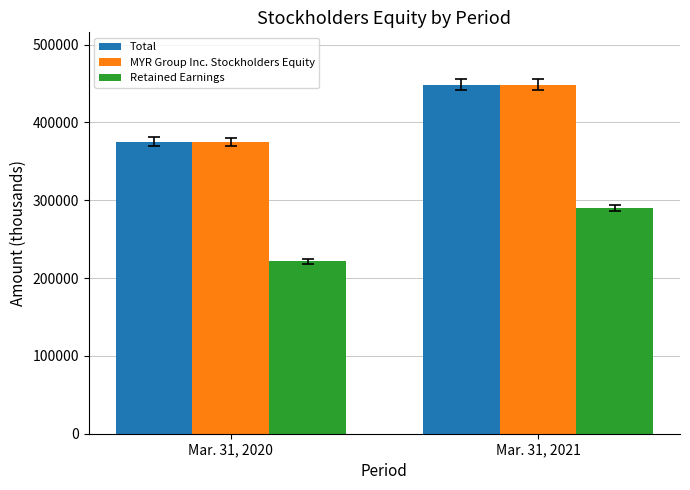

True or false: Total has a value of 631798 at Mar. 31, 2020.

False